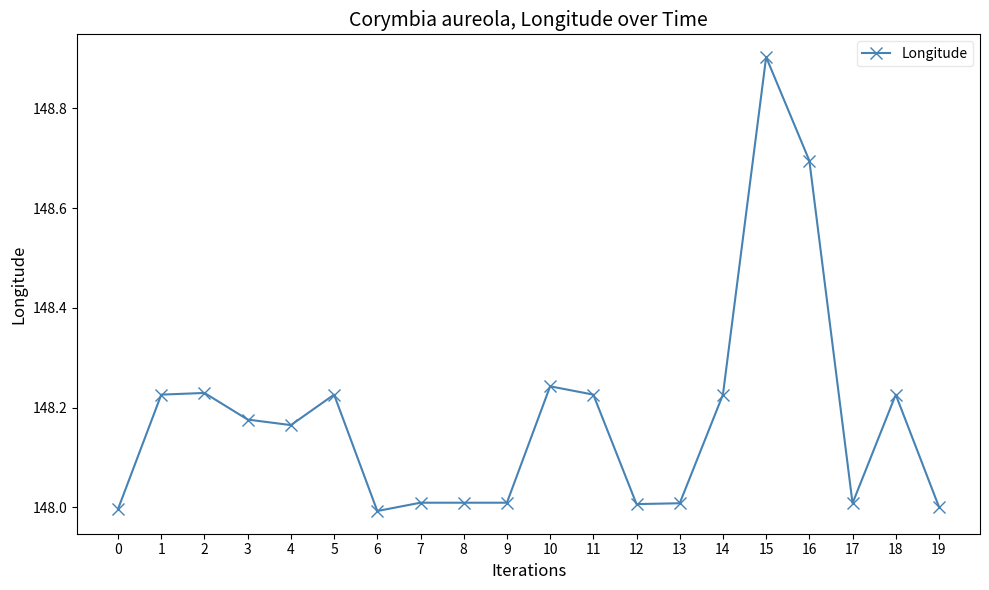

What is the change in value from 6 to 11?

+0.2